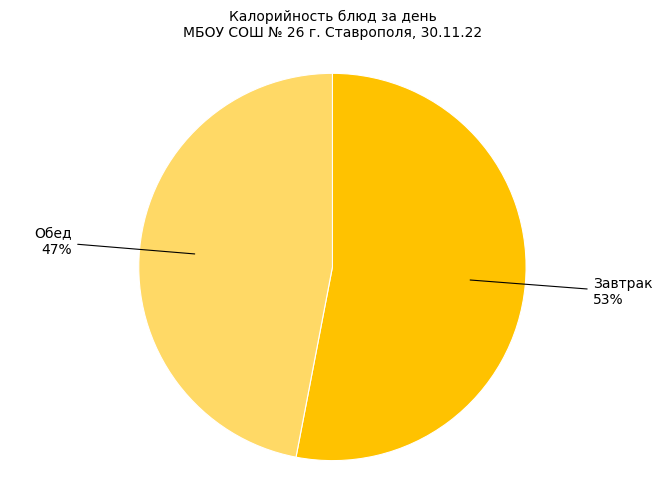

To the nearest percent, what is the average slice percentage?

50%